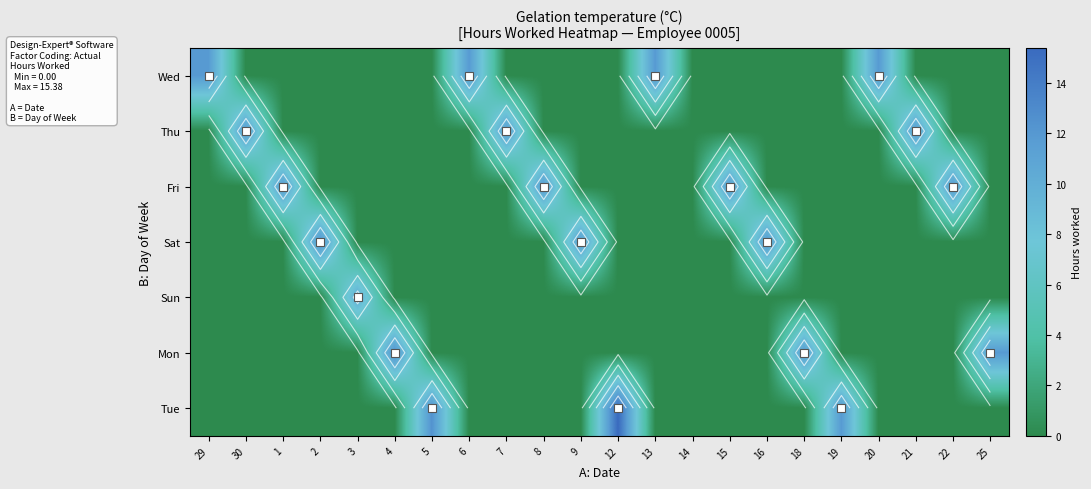

What is the greatest value displayed?

15.4